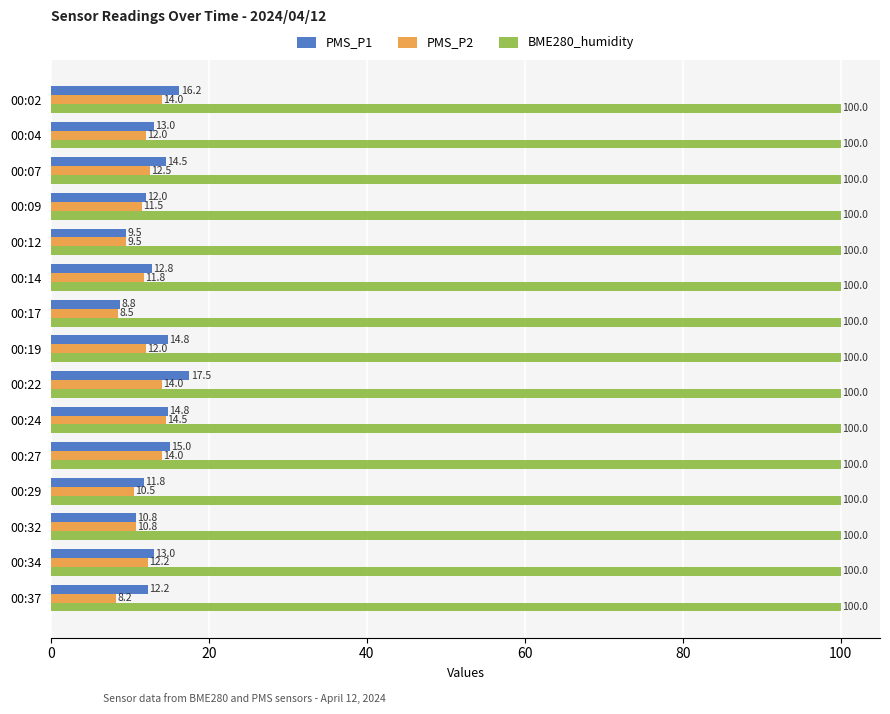

How many series are shown in this chart?

3